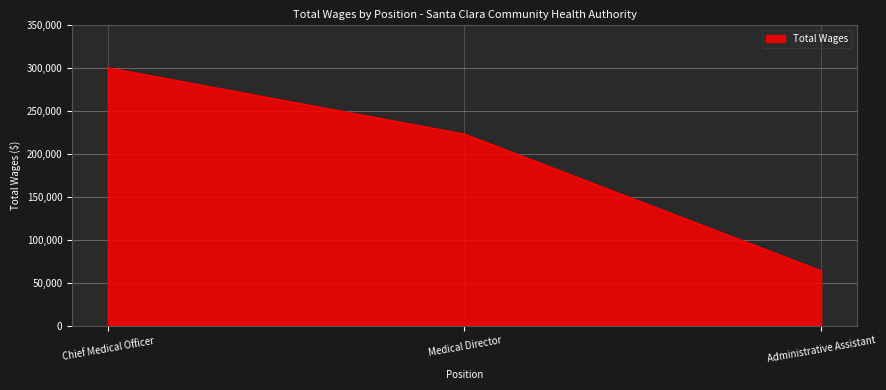

Is it true that the value at Chief Medical Officer is 300134?

True